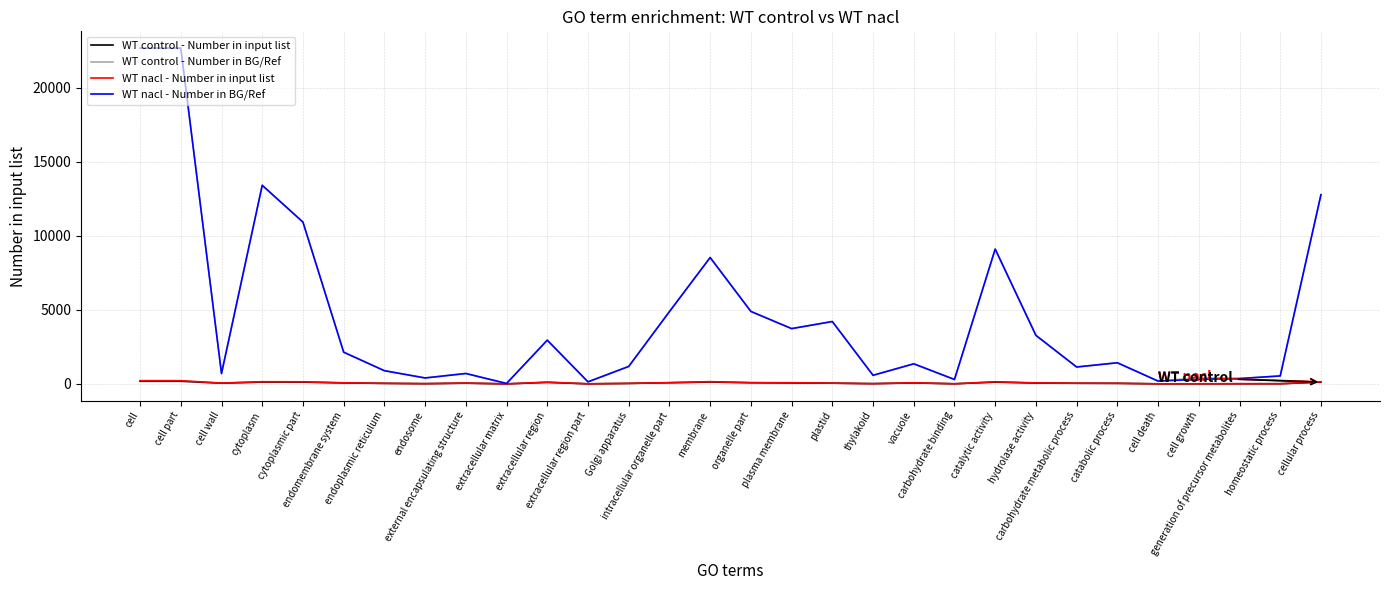

Which category has the lowest value across all series?

extracellular matrix